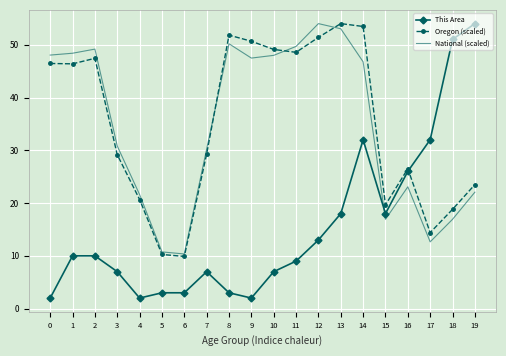

At which label does Oregon (scaled) reach its peak?

13